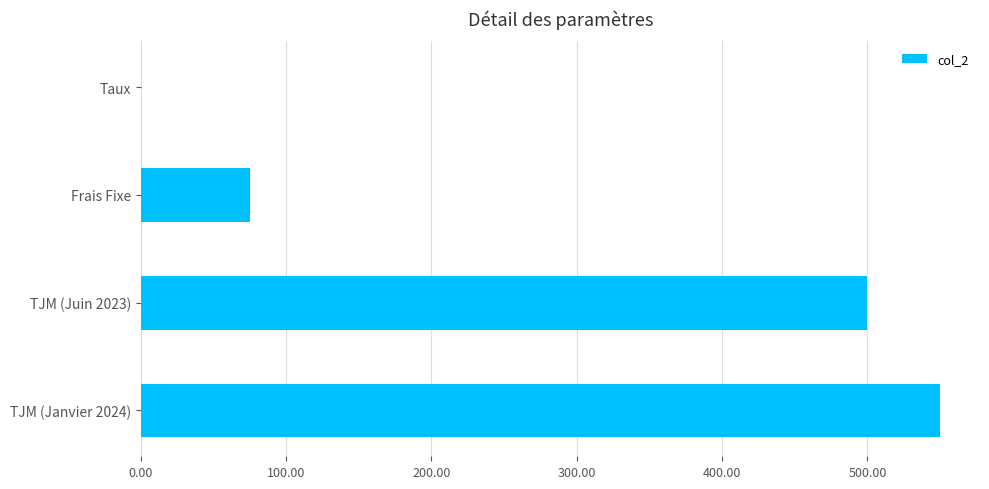

What is the sum of all values?

1125.1